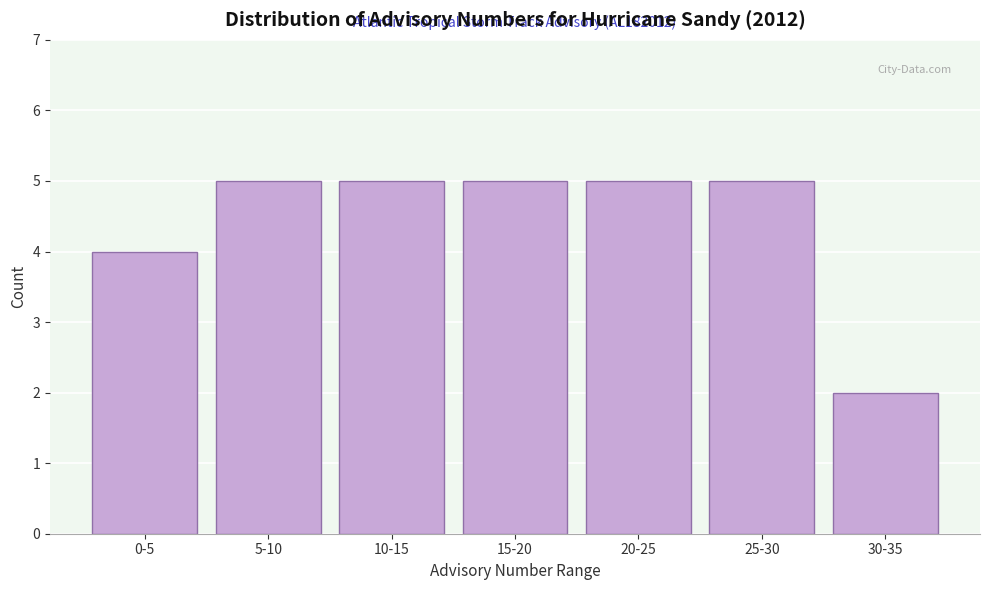

Reading left to right, list all the values displayed in this chart.

0-5=4	5-10=5	10-15=5	15-20=5	20-25=5	25-30=5	30-35=2